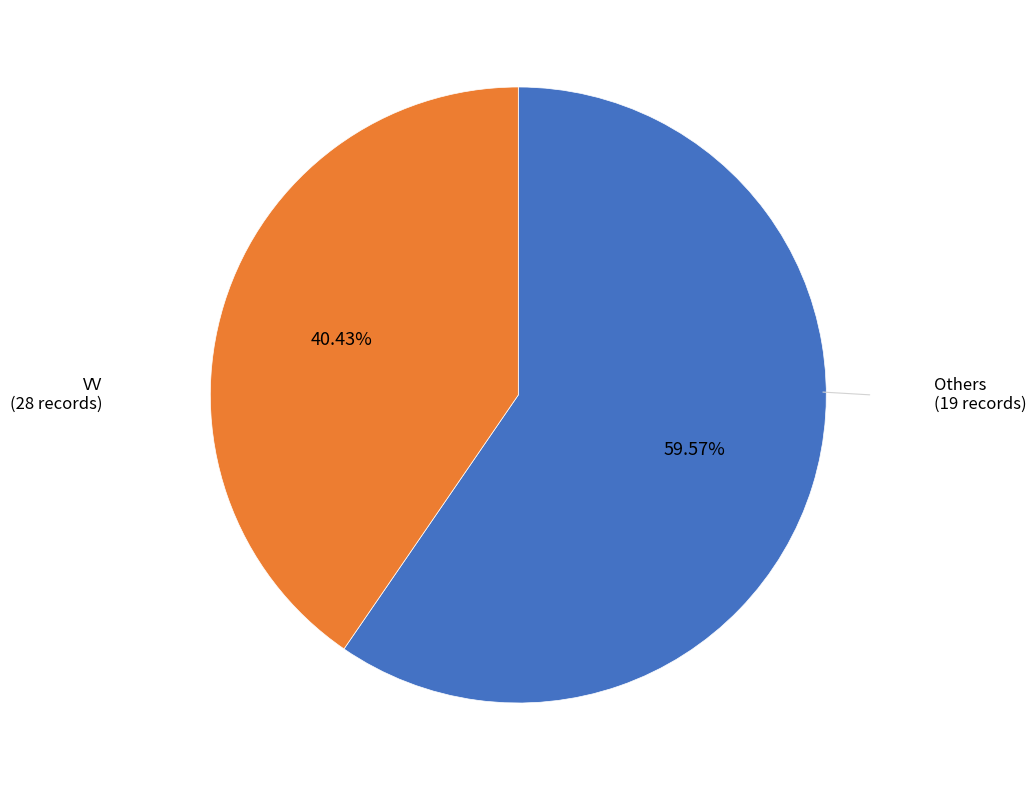

Is there any slice that represents more than half of the pie?

Yes